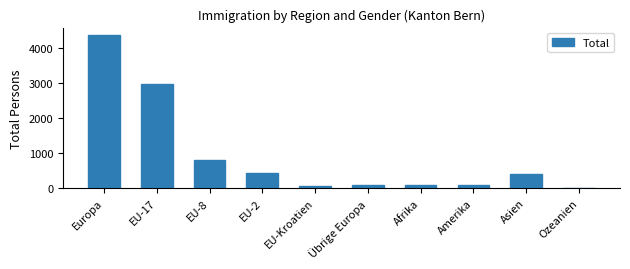

What is the sum of the values at EU-2 and EU-17?

3385